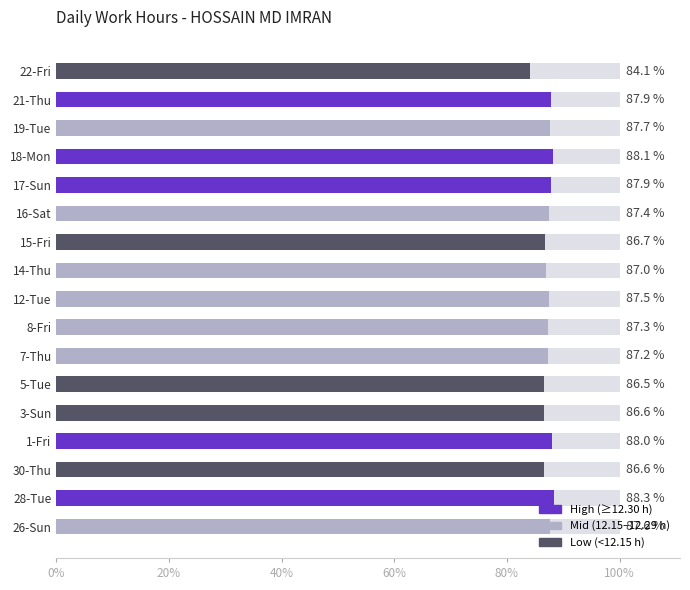

What is the change in value from 7-Thu to 17-Sun?

+0.1